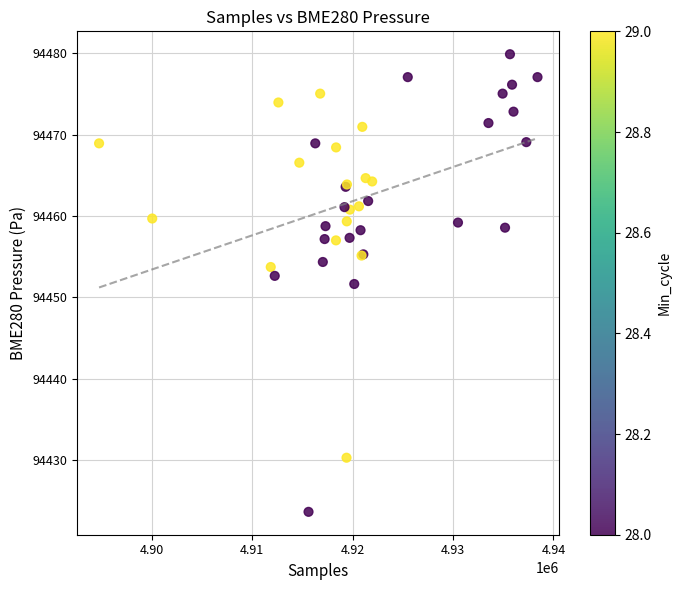

What Y value in the scatter plot is closest to 94451?

94451.6